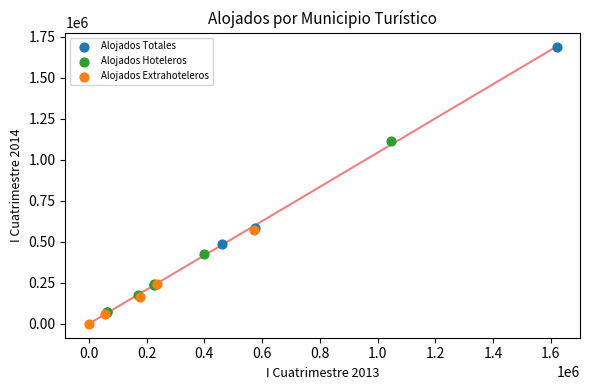

Which series has the largest Y range (max minus min)?

Alojados Totales